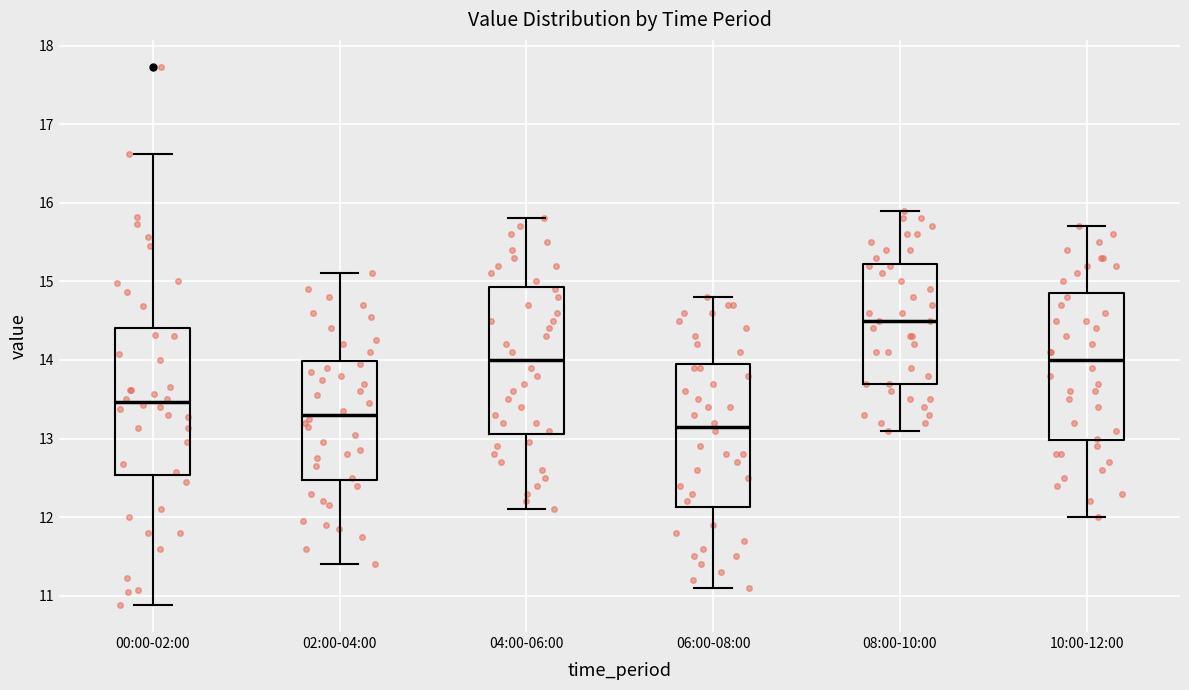

Reading left to right, read every box against the y-axis: the position of its median line, the range the box covers, and the ends of its whiskers. The values are not printed on the chart, so give them approximately, as read against the axis.

00:00-02:00: median 13.5, box 12.5 to 14.4, whiskers 10.9 to 16.6
02:00-04:00: median 13.3, box 12.5 to 14.0, whiskers 11.4 to 15.1
04:00-06:00: median 14.0, box 13.1 to 14.9, whiskers 12.1 to 15.8
06:00-08:00: median 13.2, box 12.1 to 14.0, whiskers 11.1 to 14.8
08:00-10:00: median 14.5, box 13.7 to 15.2, whiskers 13.1 to 15.9
10:00-12:00: median 14.0, box 13.0 to 14.9, whiskers 12.0 to 15.7